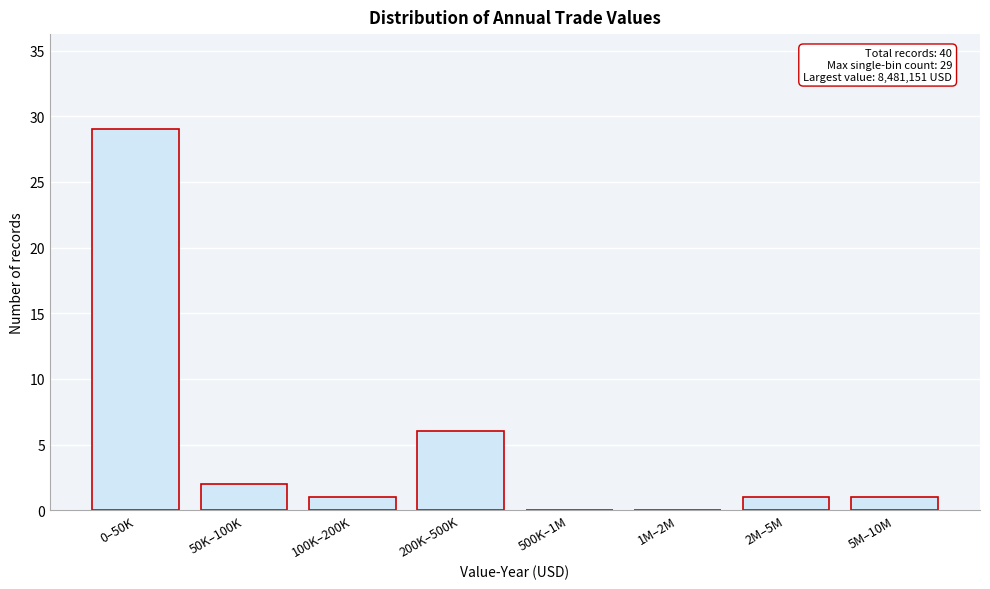

Reading left to right, list all the values displayed in this chart.

0–50K=29	50K–100K=2	100K–200K=1	200K–500K=6	500K–1M=0	1M–2M=0	2M–5M=1	5M–10M=1